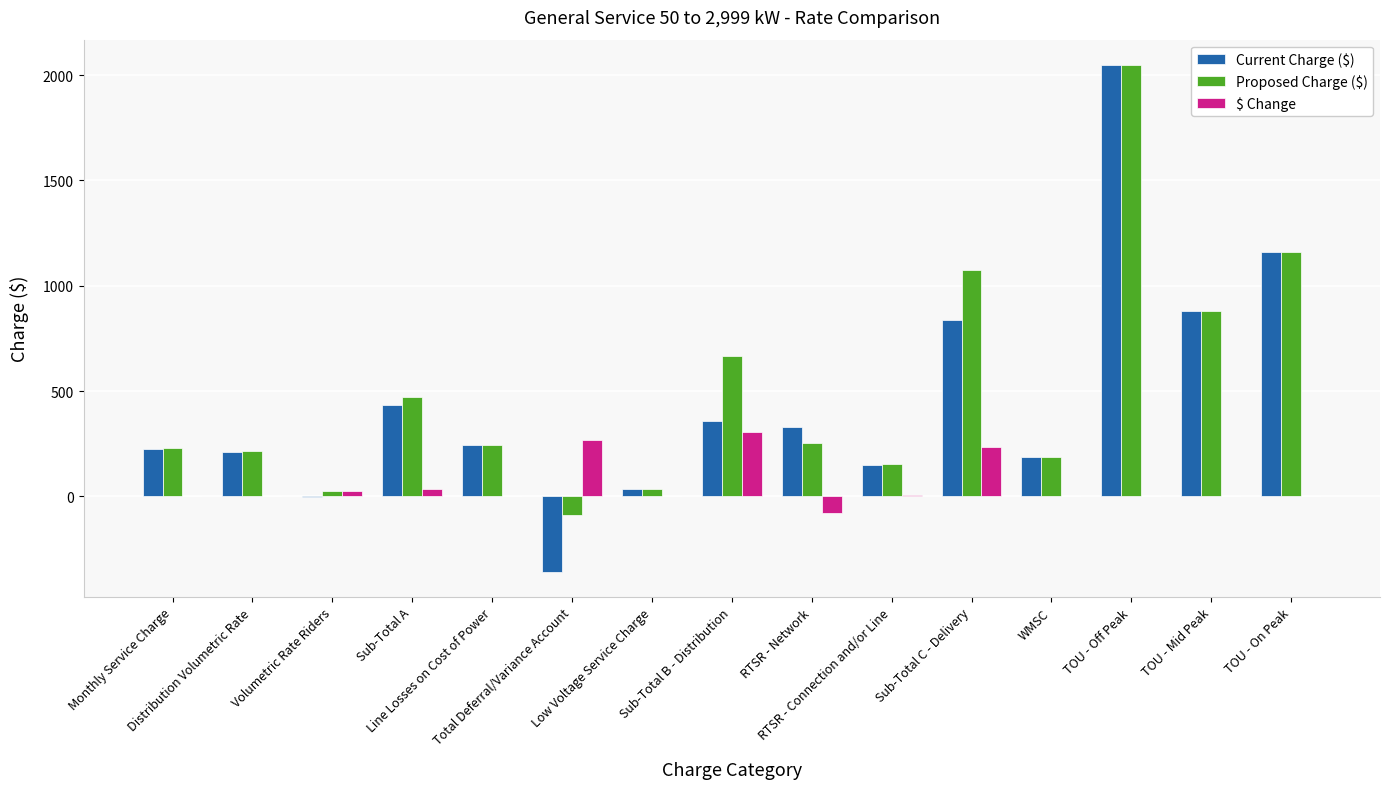

How many categories are shown in the chart?

15